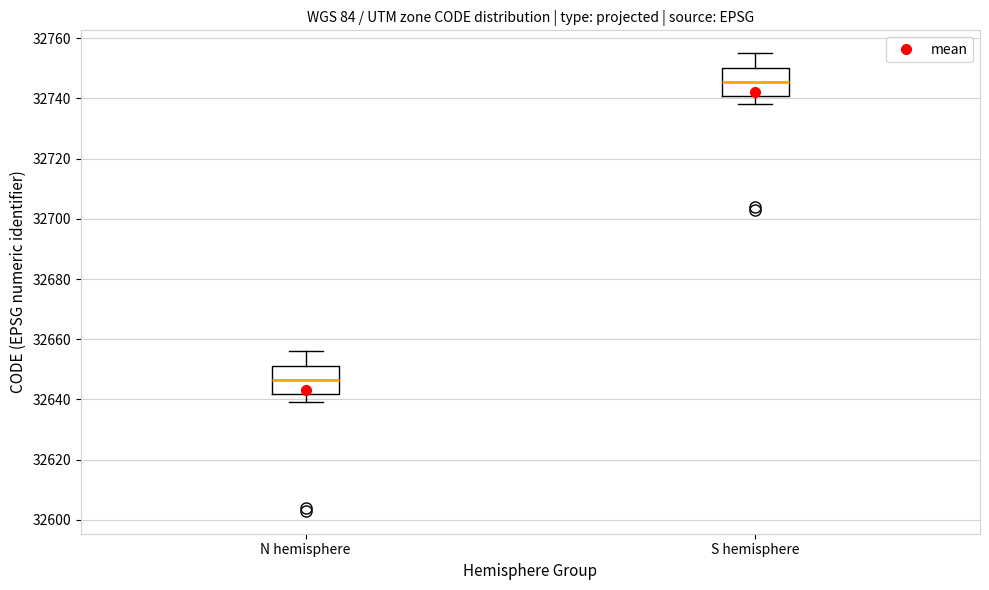

Which box's median line is the lowest?

N hemisphere